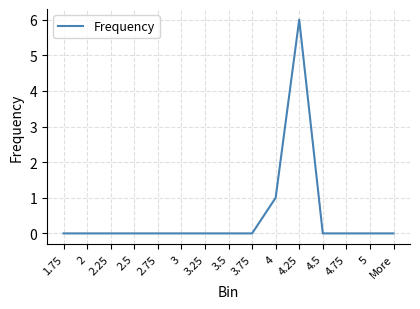

What is the maximum value shown in the chart?

6